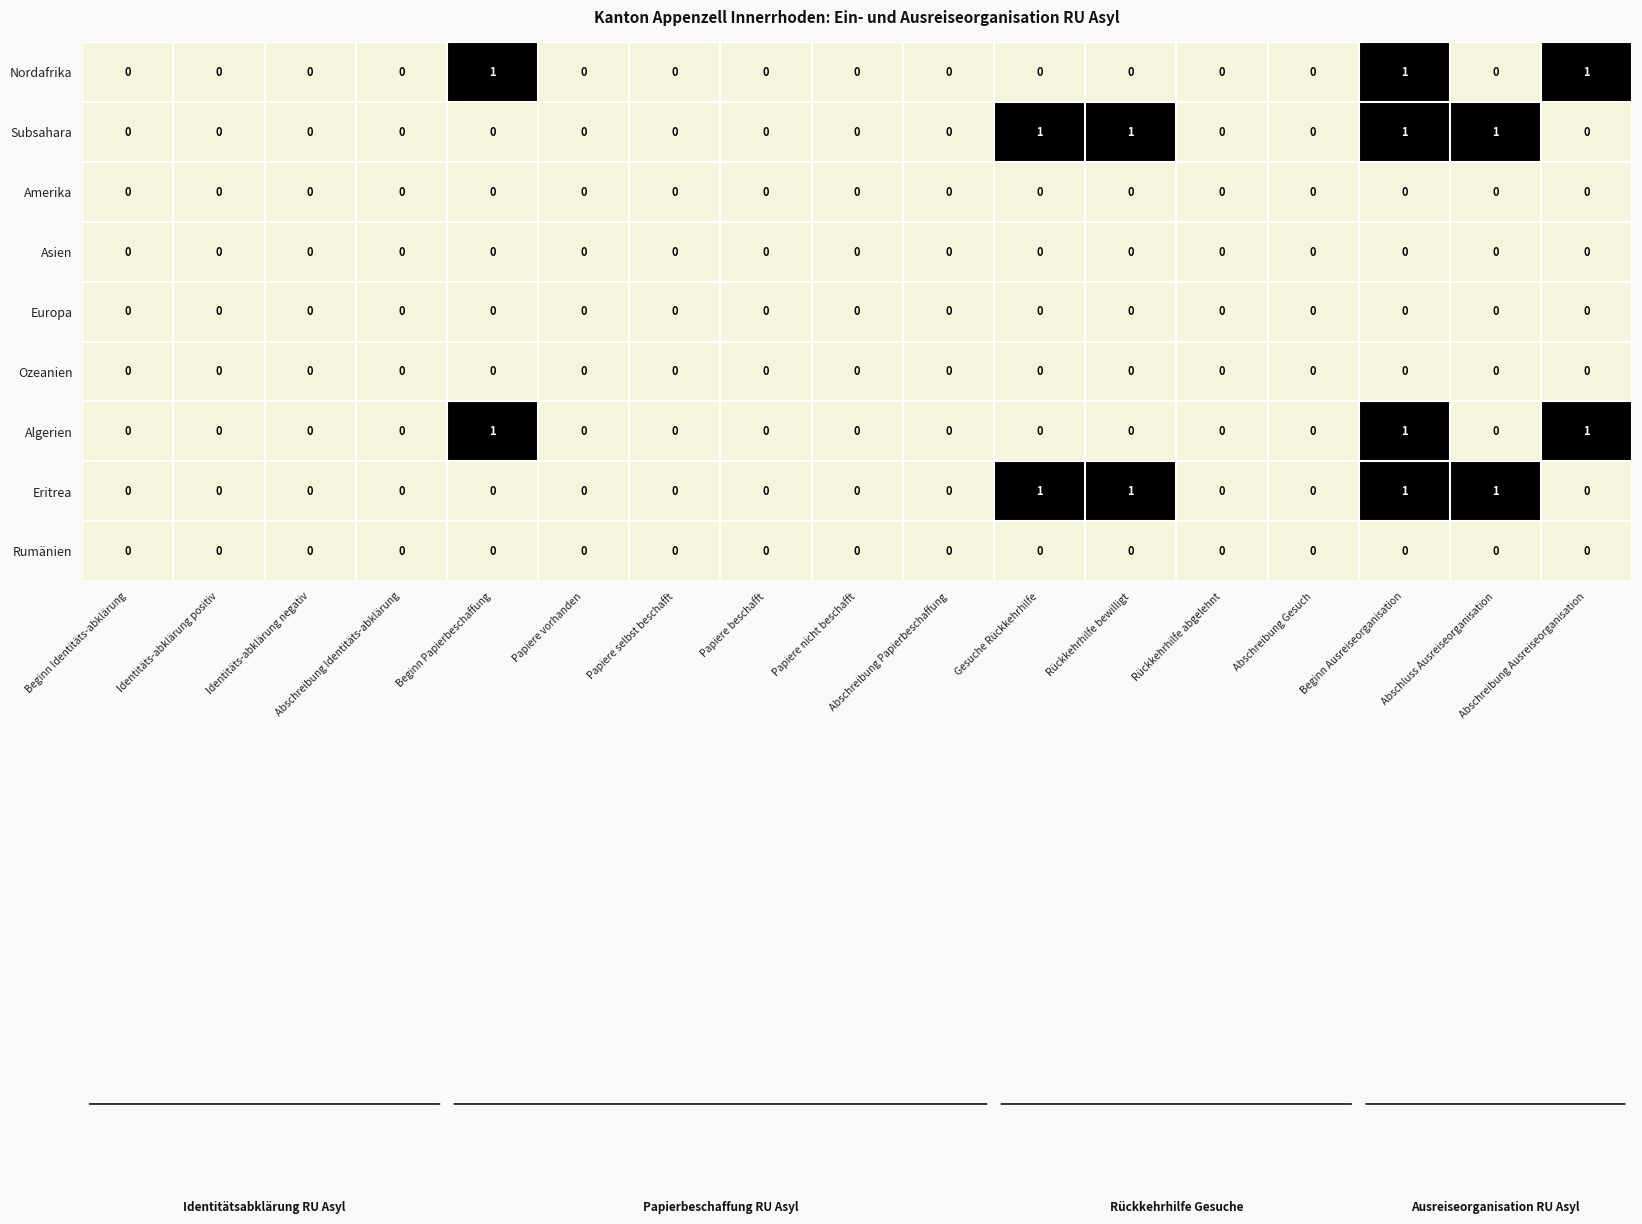

True or false: Europa has a value of 0 at Papiere beschafft.

True